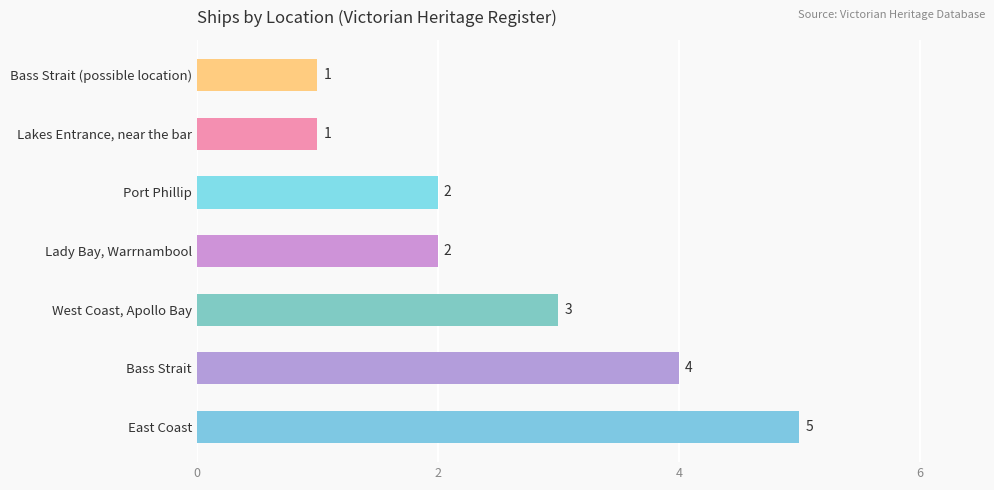

Between Lakes Entrance, near the bar and East Coast, which is larger?

East Coast